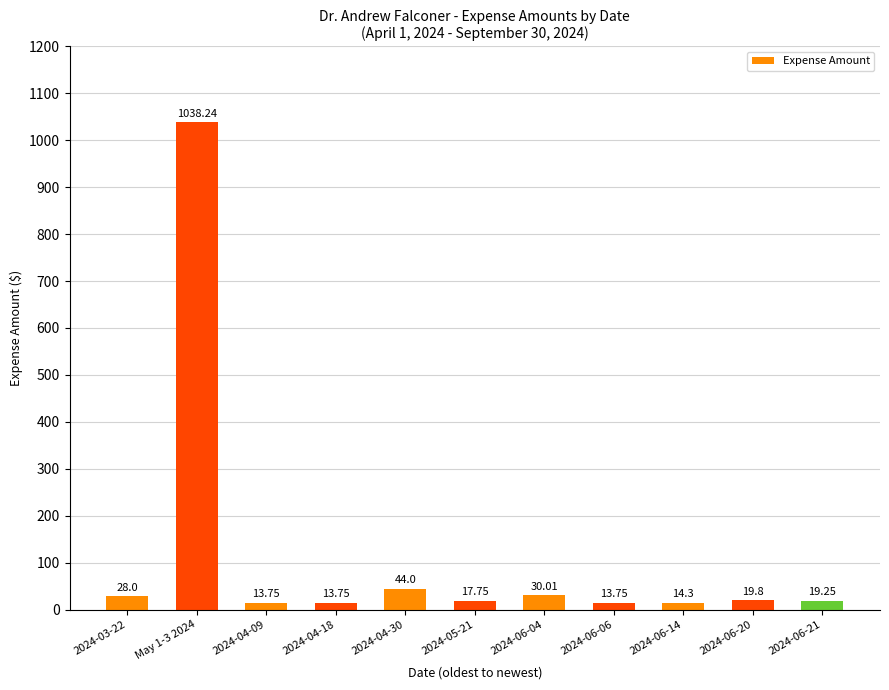

Which has a higher value, 2024-03-22 or May 1-3 2024?

May 1-3 2024